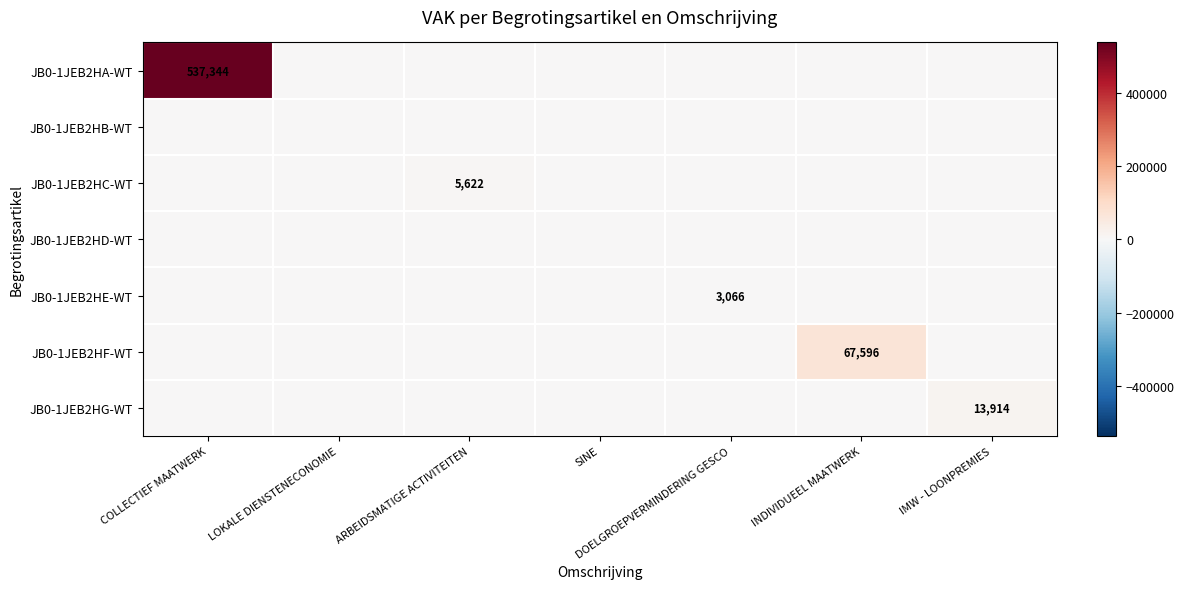

Between DOELGROEPVERMINDERING GESCO and IMW - LOONPREMIES, which series saw the biggest shift?

JB0-1JEB2HG-WT